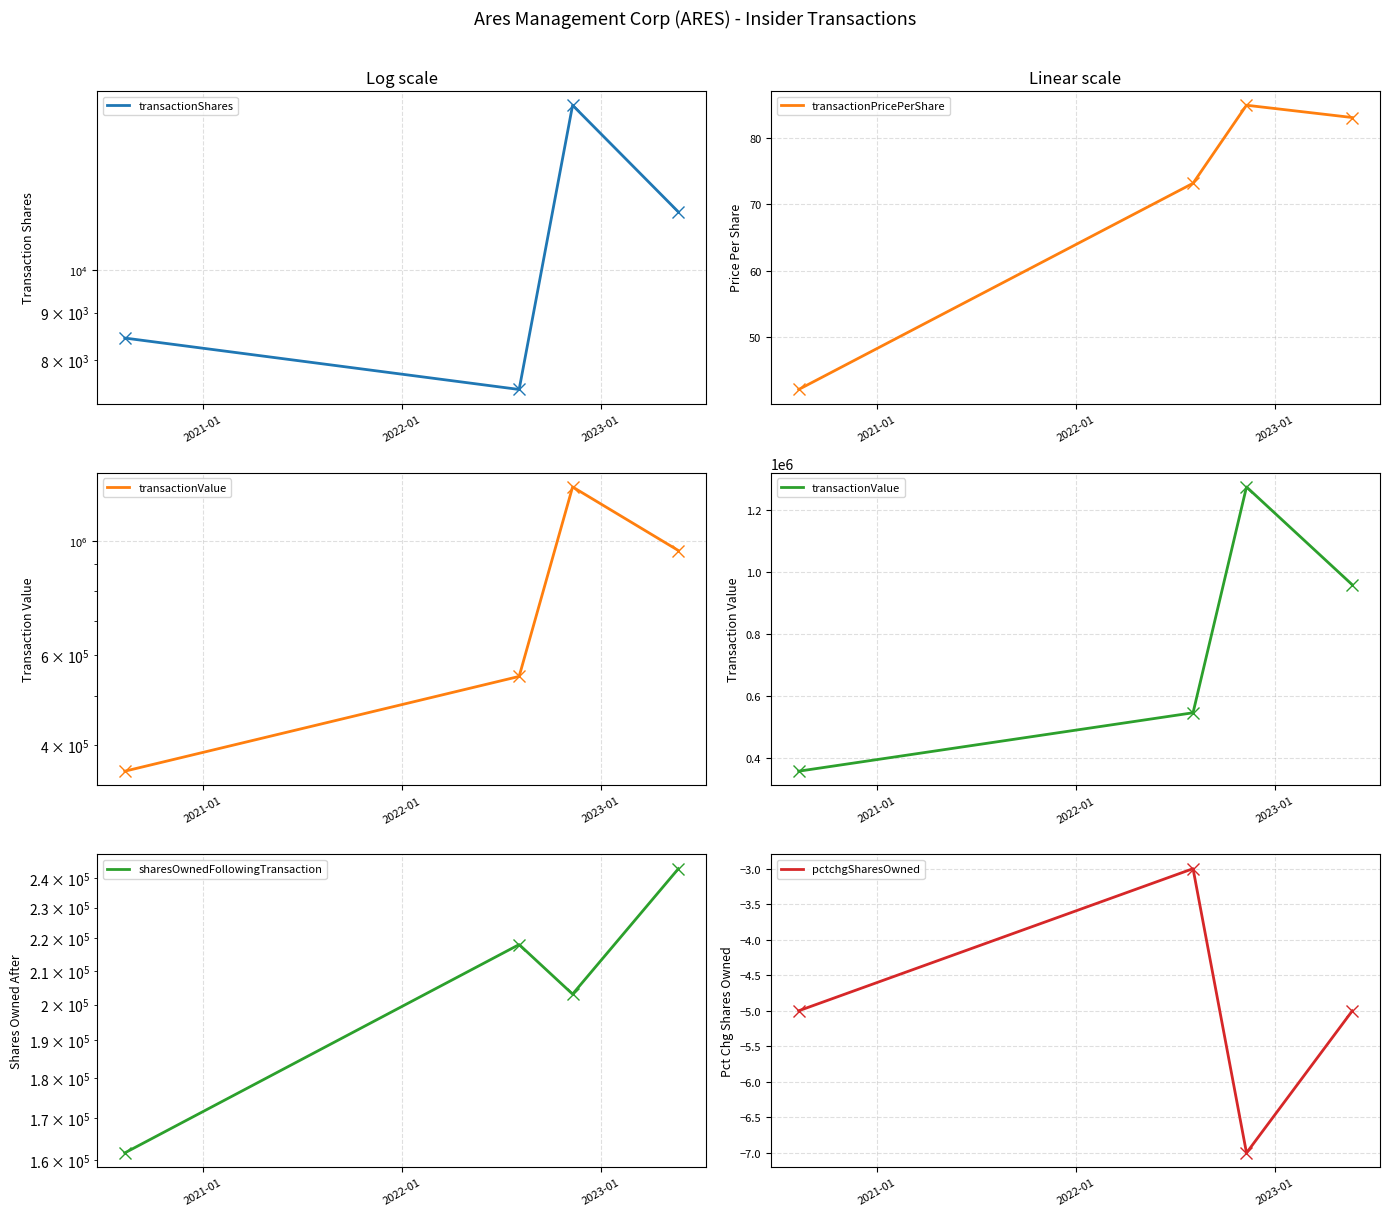

What is the greatest value displayed?

1273800.0